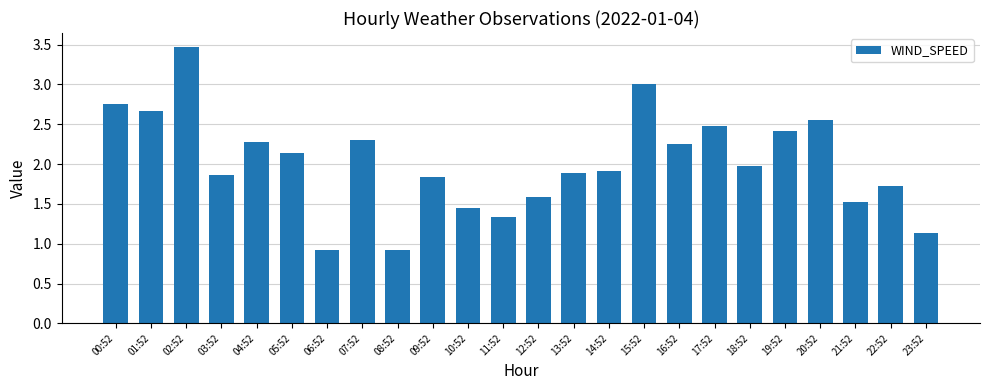

Where does the data first go above 1?

00:52